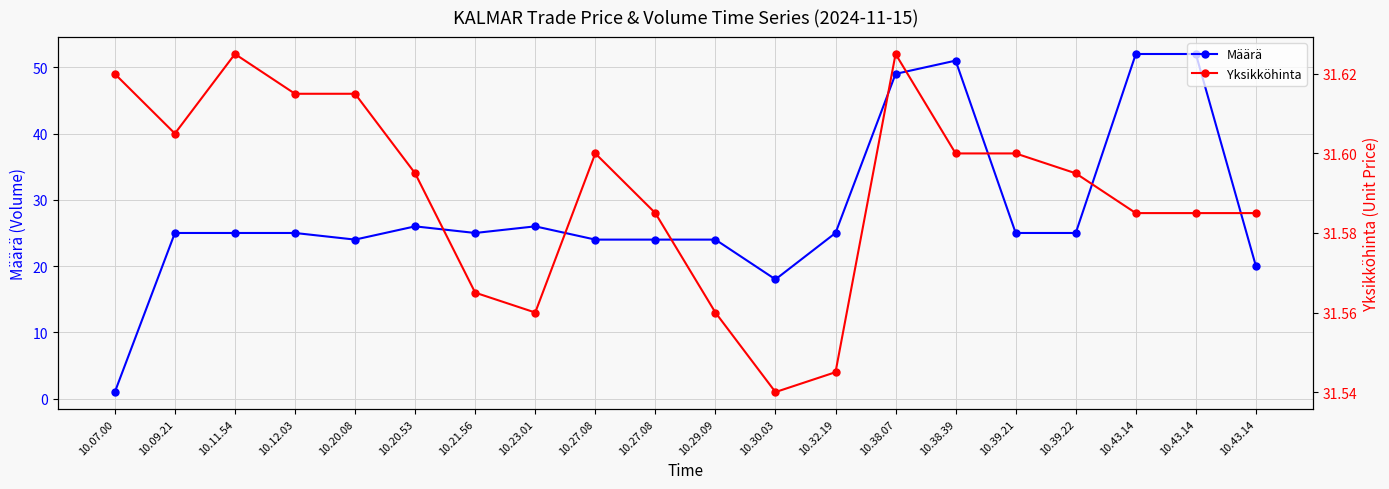

What is the minimum value for Määrä?

1